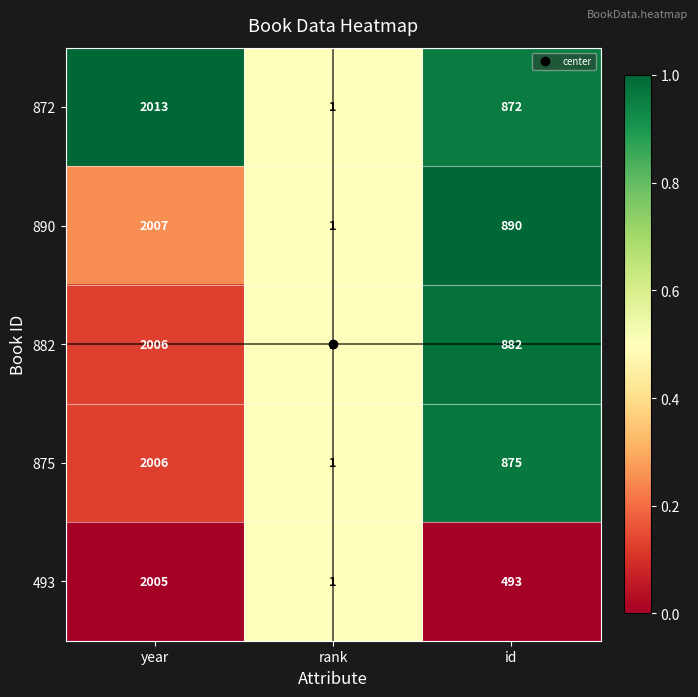

At which category is the sum across all series the highest?

year